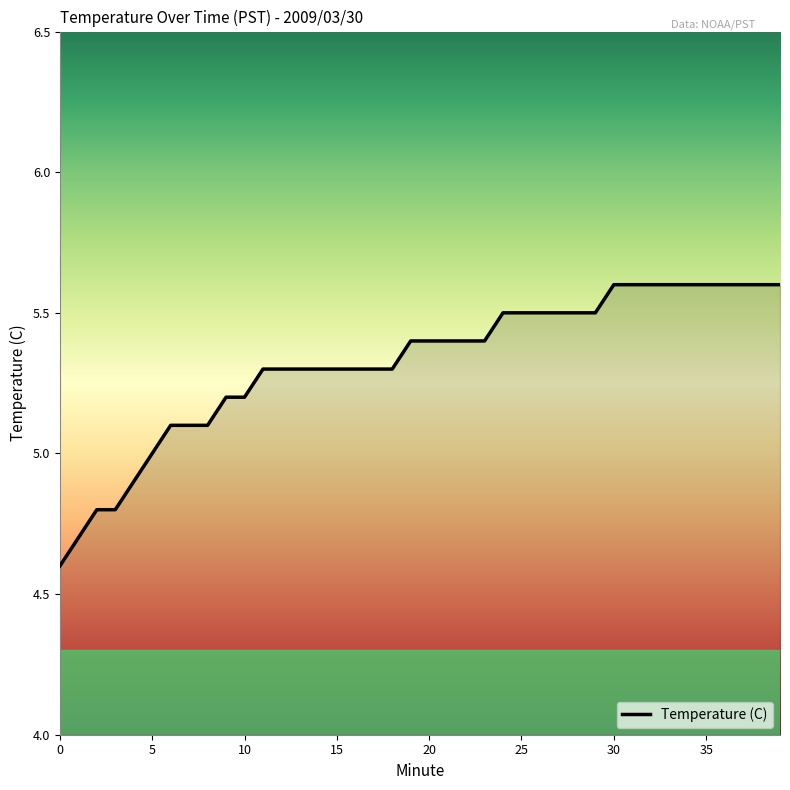

What is the maximum value shown in the chart?

5.6